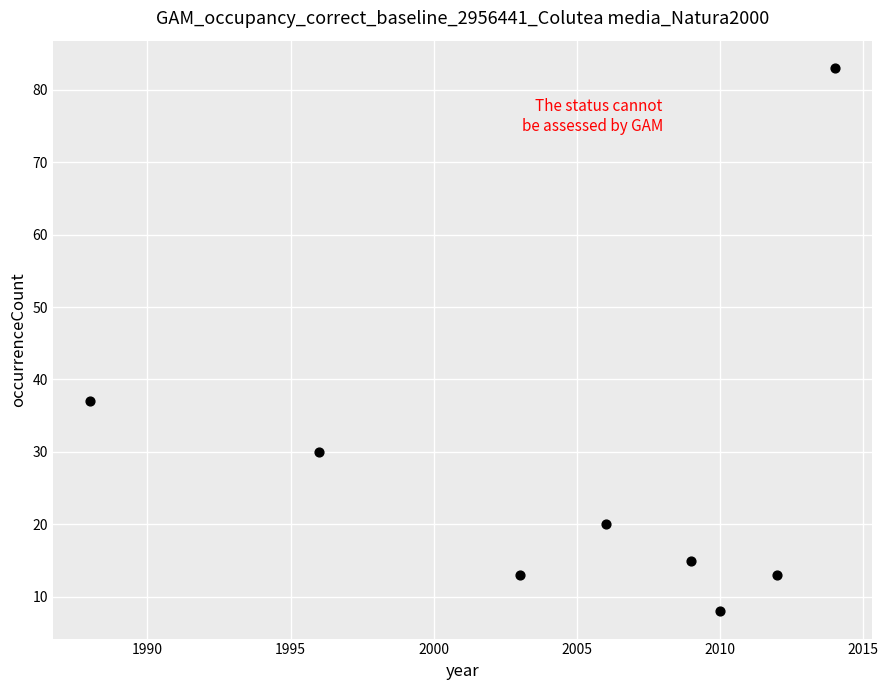

What is the range of Y values (max minus min)?

75